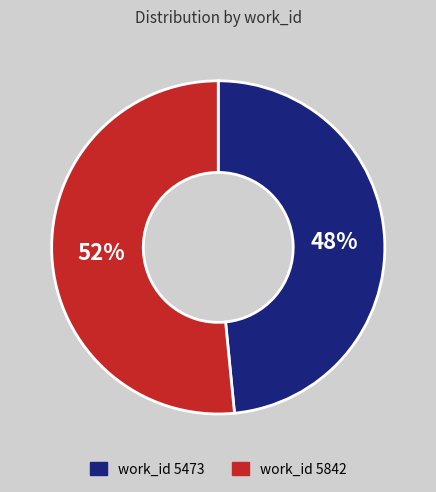

To the nearest percent, what is the average slice percentage?

50%